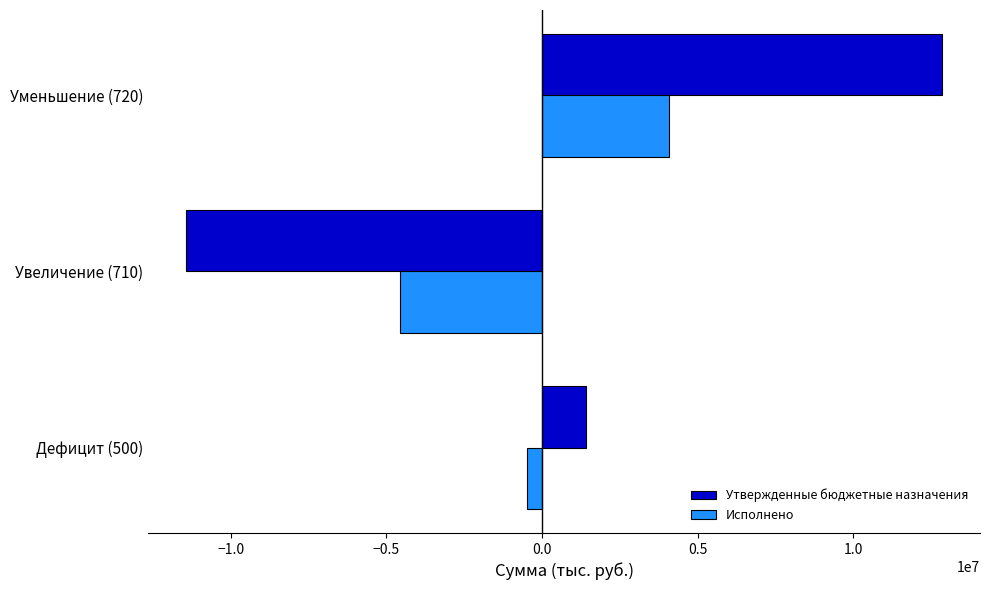

The value of Исполнено at Увеличение (710) is -4560715.6. True or false?

True